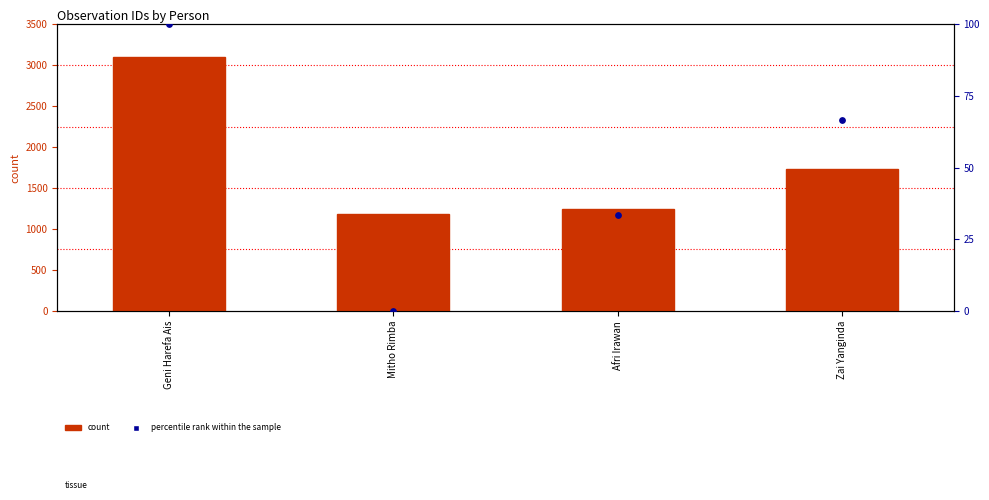

What is the total value across all series at Afri Irawan?

1277.3